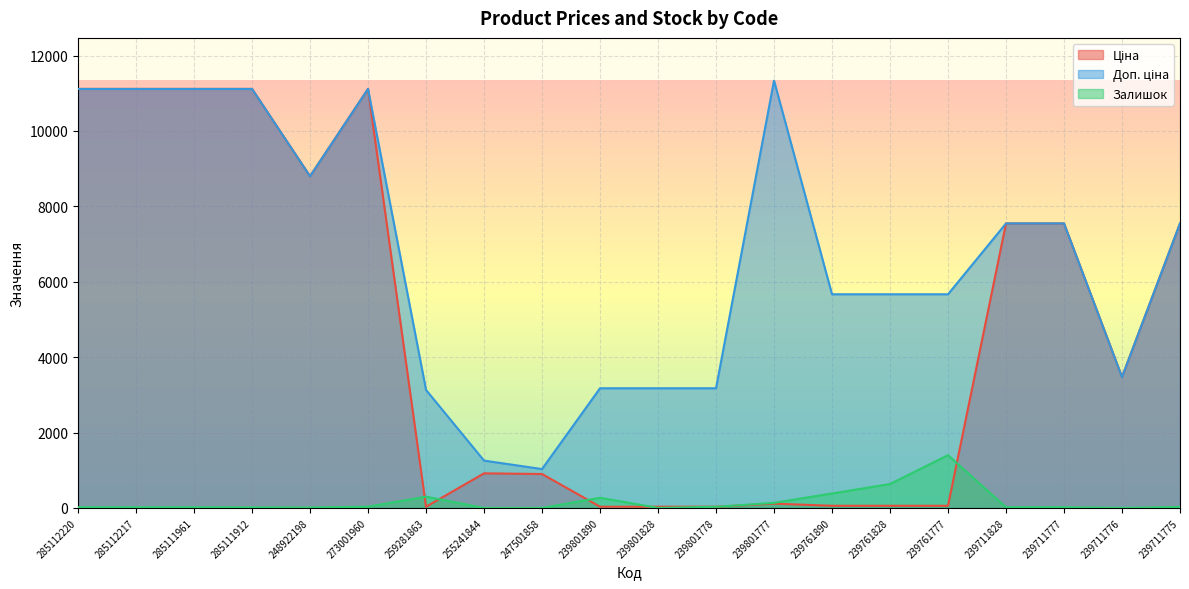

Which has a higher value, 239711775 or 239761890?

239711775